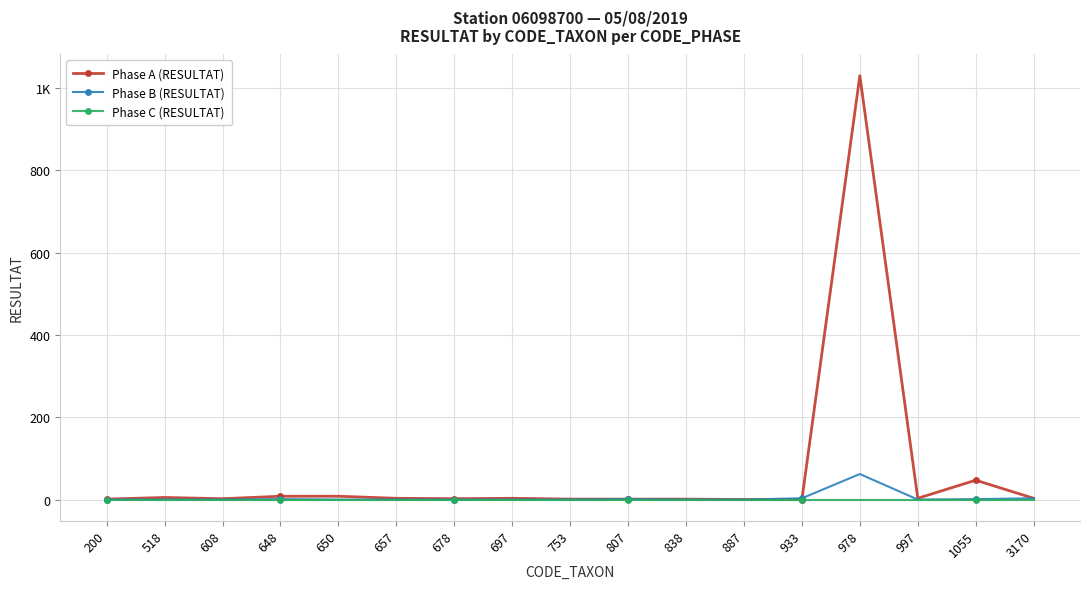

True or false: Phase C (RESULTAT) has a value of 0 at 518.

True